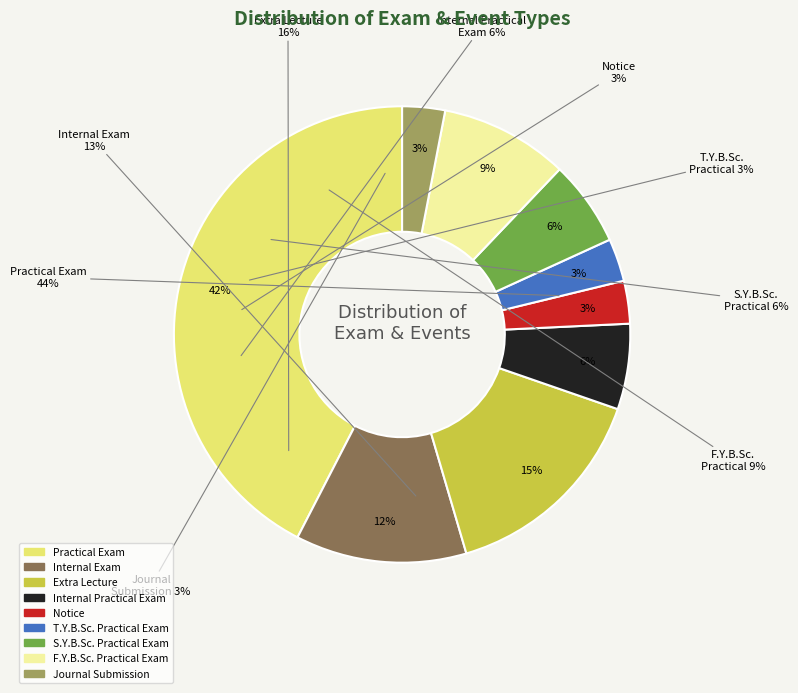

To the nearest percent, what is the difference between the largest and smallest slice percentages?

39%